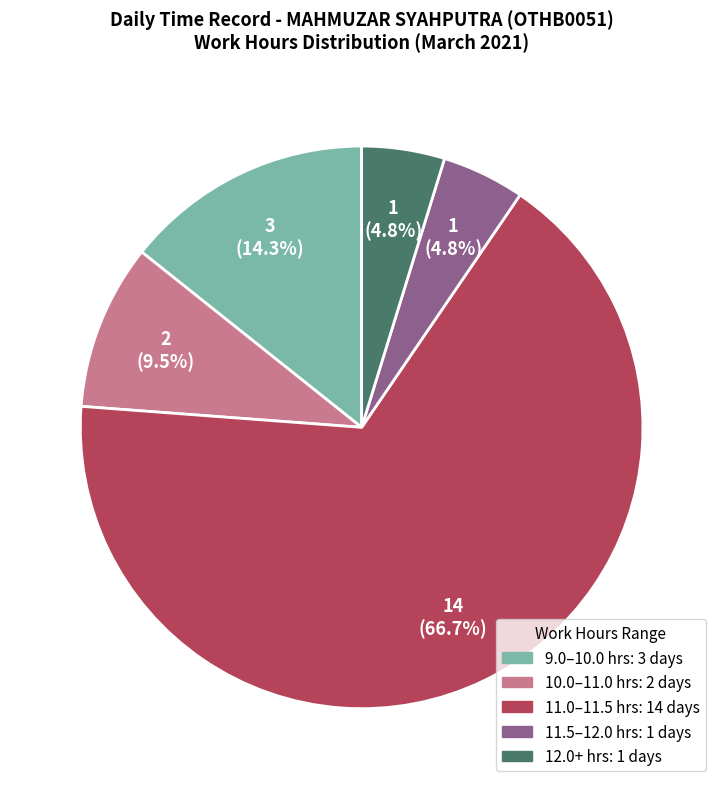

Is there any slice that represents more than half of the pie?

Yes